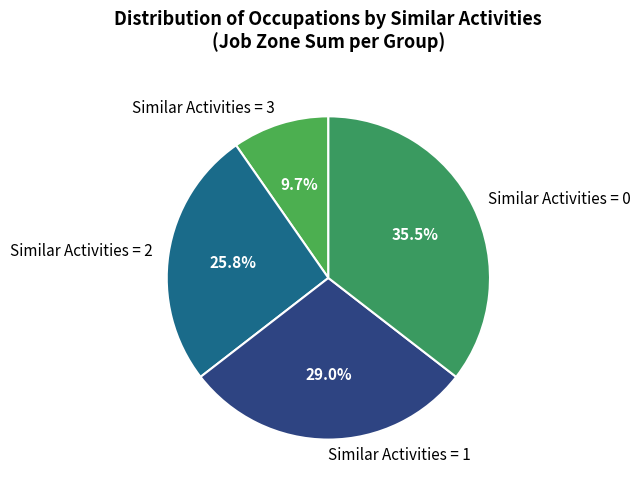

What is the ratio of the value at Similar Activities = 3 to the value at Similar Activities = 1?

0.3